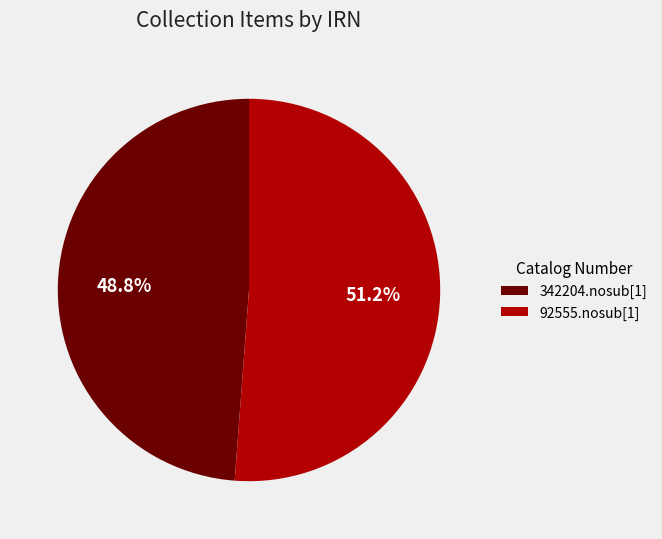

Combined, what portion of the pie is 342204.nosub[1] and 92555.nosub[1]?

100.0%